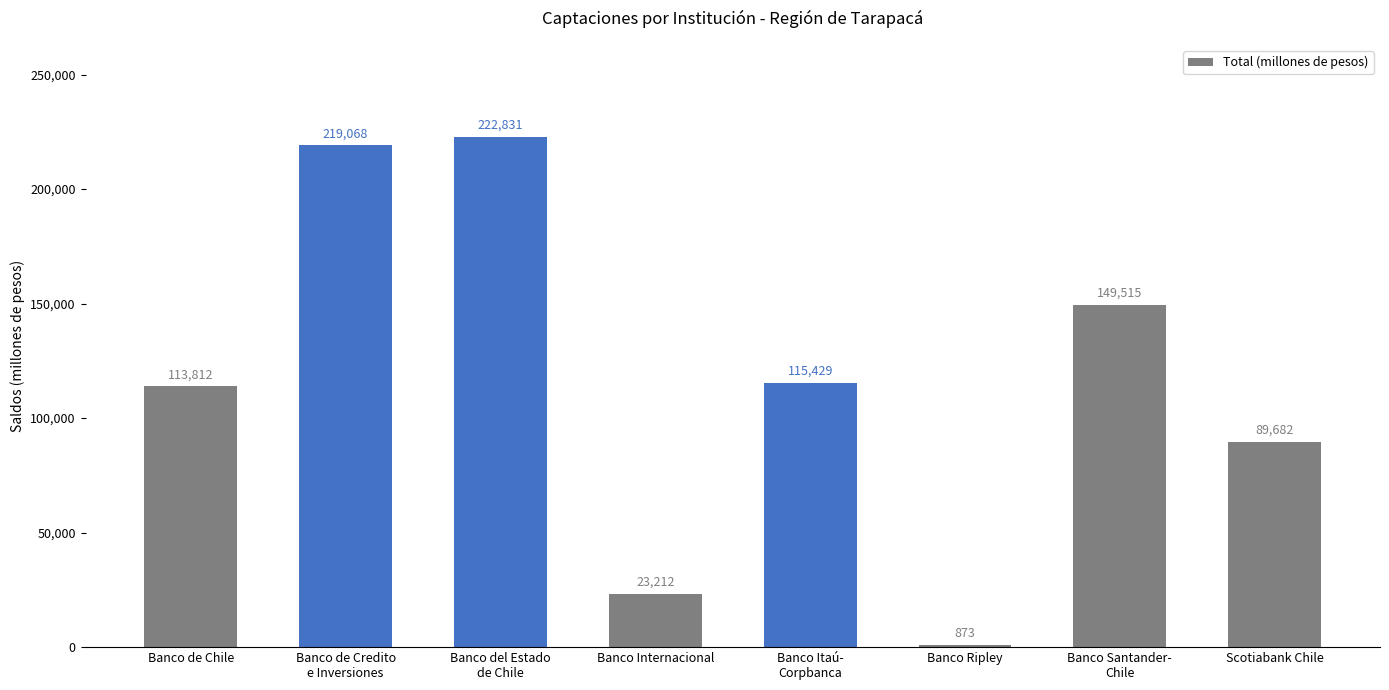

What is the approximate value at Banco Internacional?

23211.8